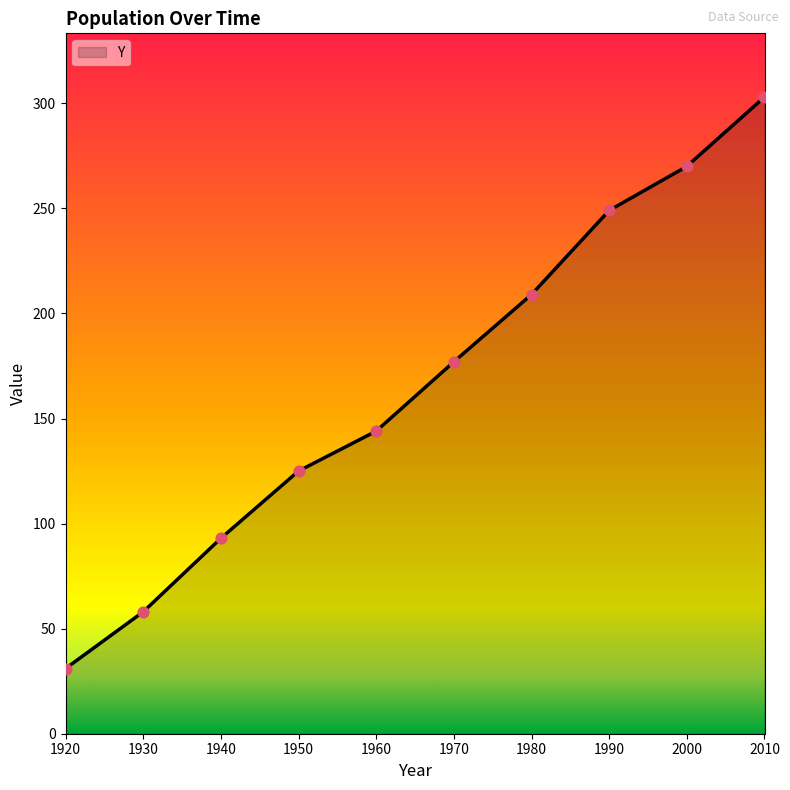

What is the change in value from 1920 to 1940?

+62